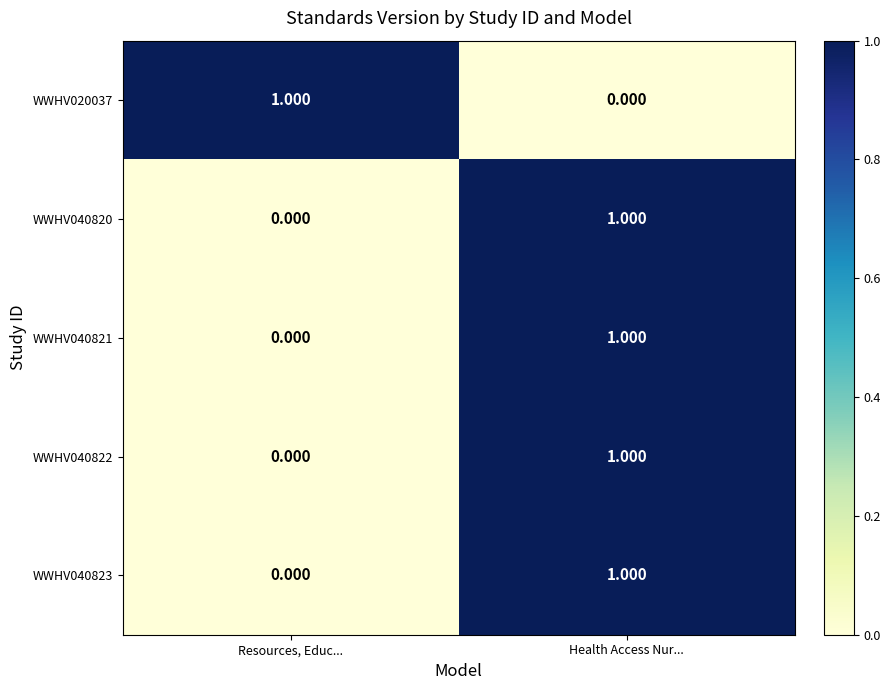

At which category is the sum across all series the highest?

Health Access Nur...